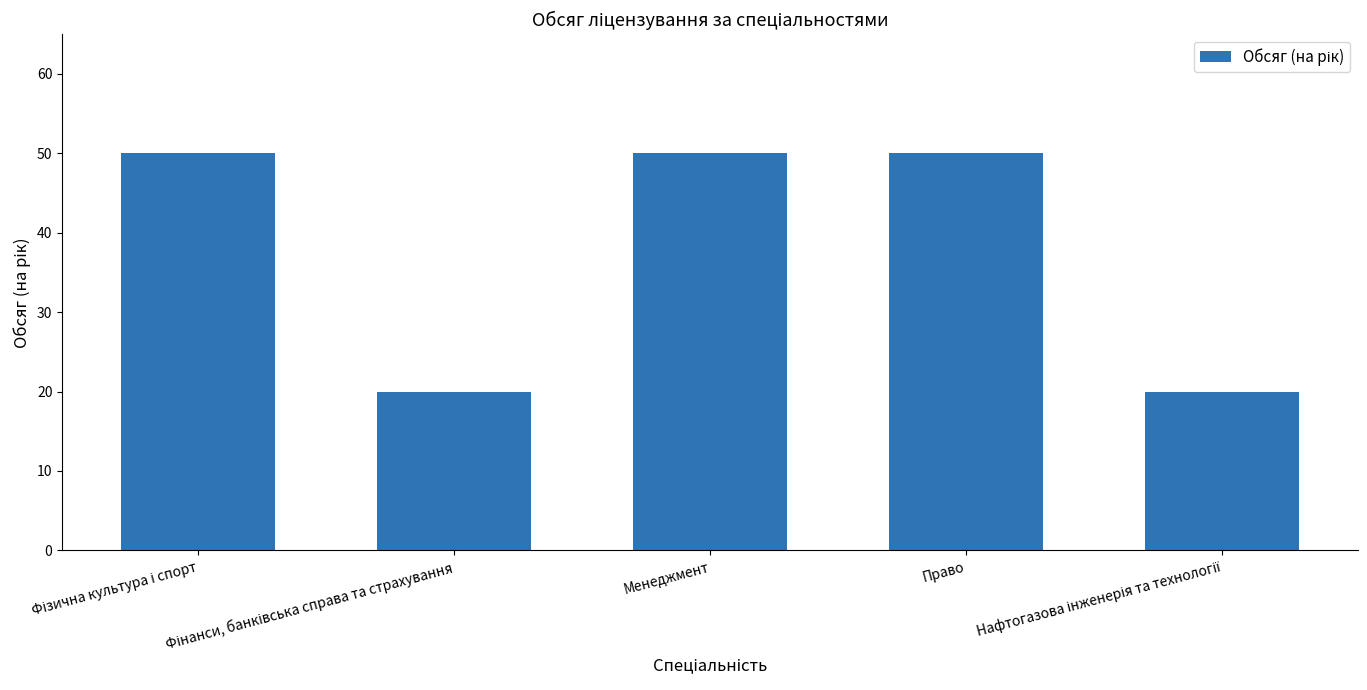

Reading left to right, extract all data points from this chart.

50	20	50	50	20